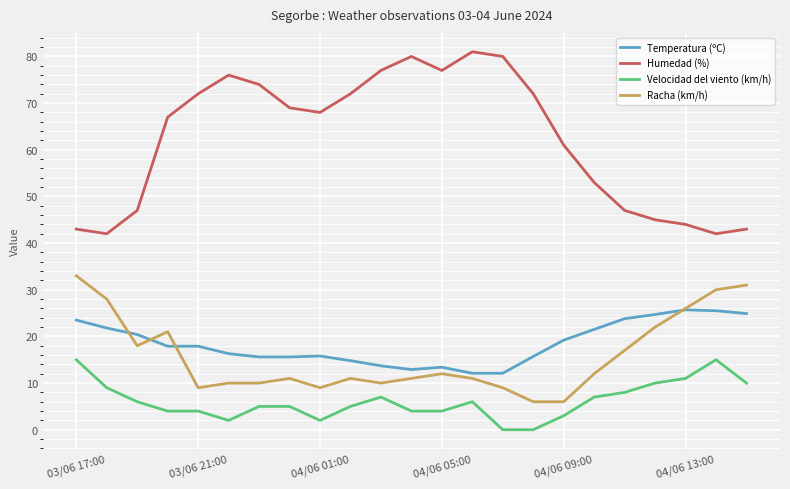

True or false: Velocidad del viento (km/h) and Temperatura (ºC) cross at least once.

False